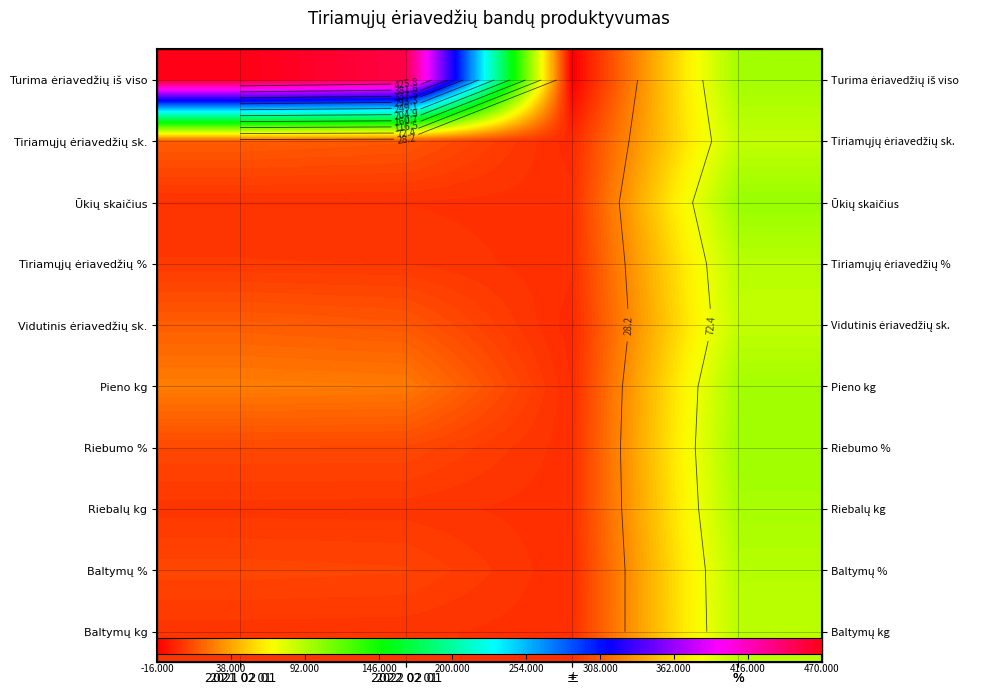

What value does the Pieno kg series have at 2022 02 01?

24.0